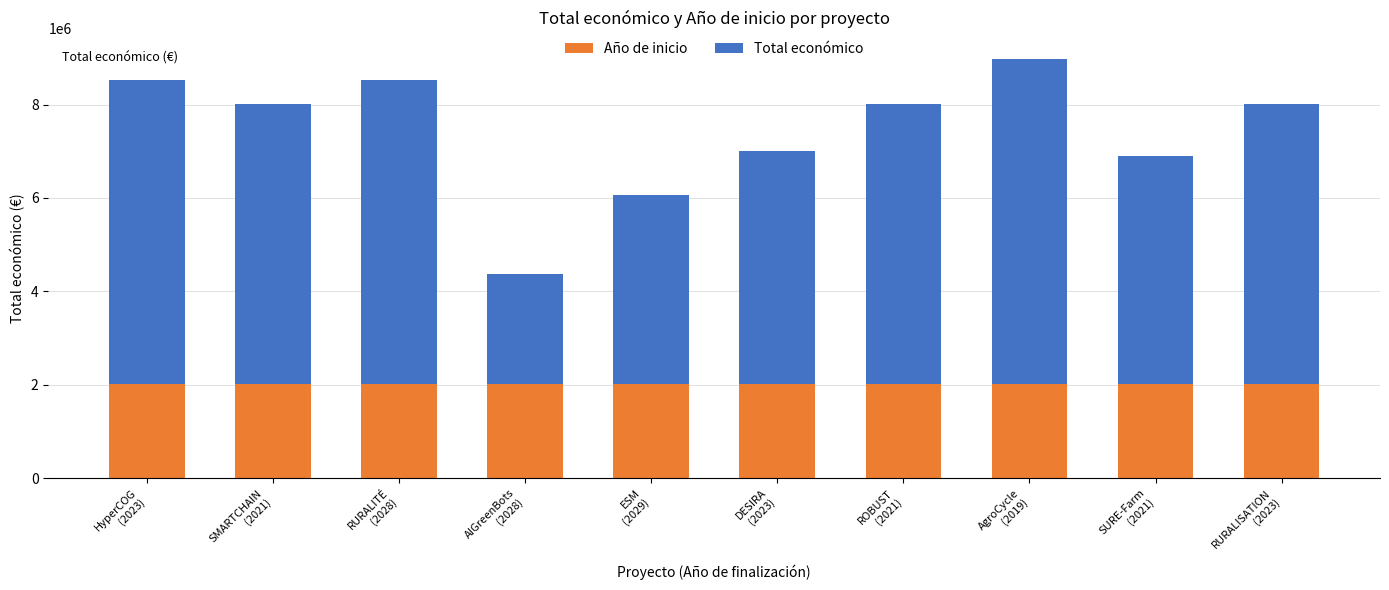

What is the sum of all Año de inicio values?

20199000